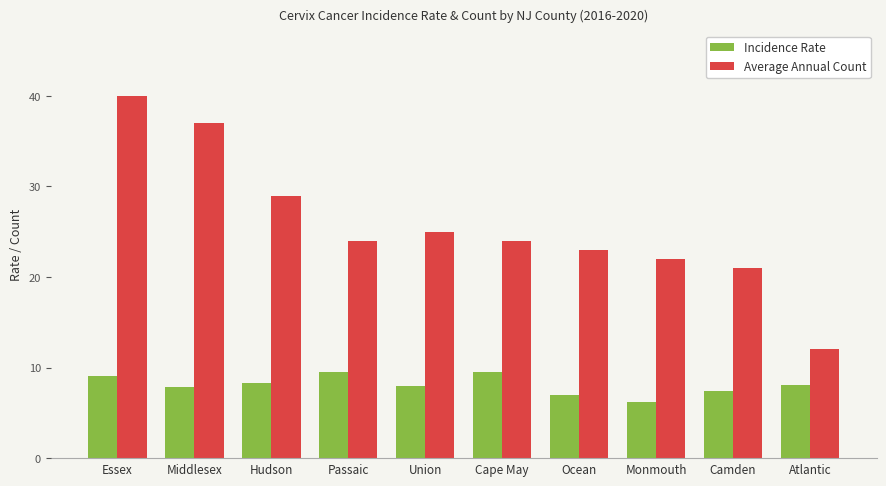

The value of Incidence Rate at Atlantic is 2.2. True or false?

False